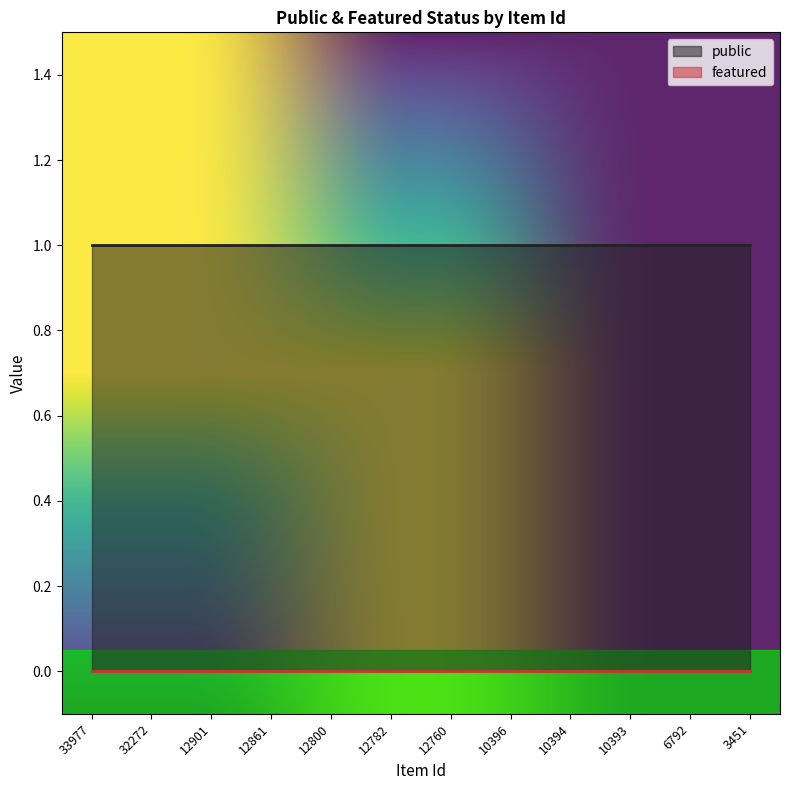

What is the total value across all series at 32272?

1